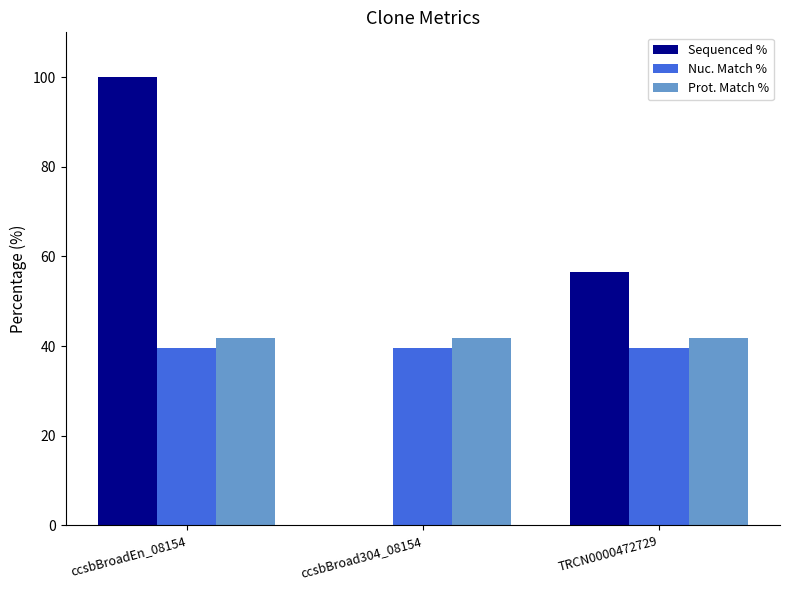

Between ccsbBroadEn_08154 and TRCN0000472729, which series saw the biggest shift?

Sequenced %